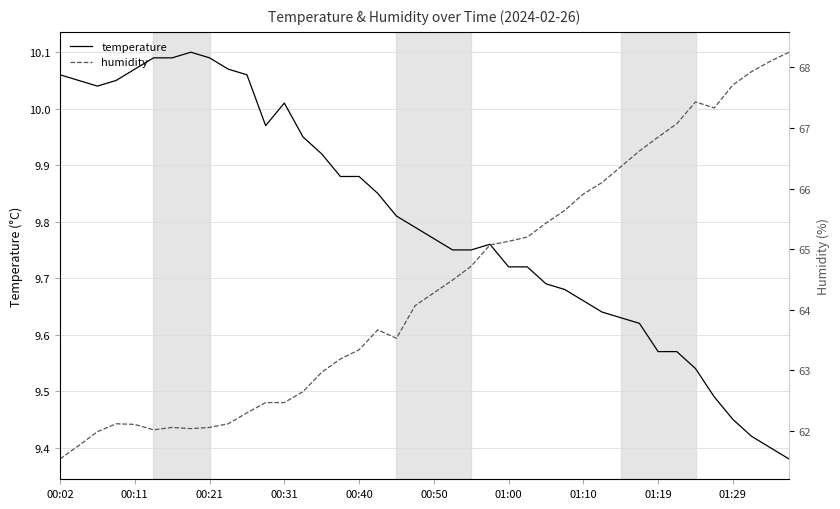

How many lines are shown in the chart?

2